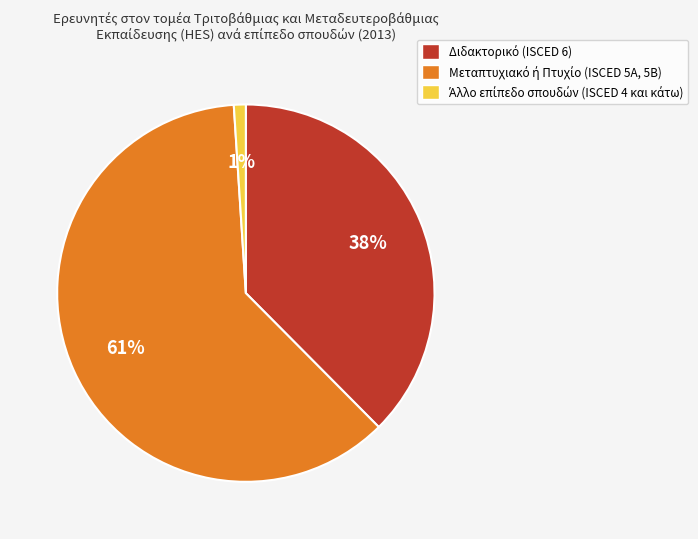

Is there any slice that represents more than half of the pie?

Yes